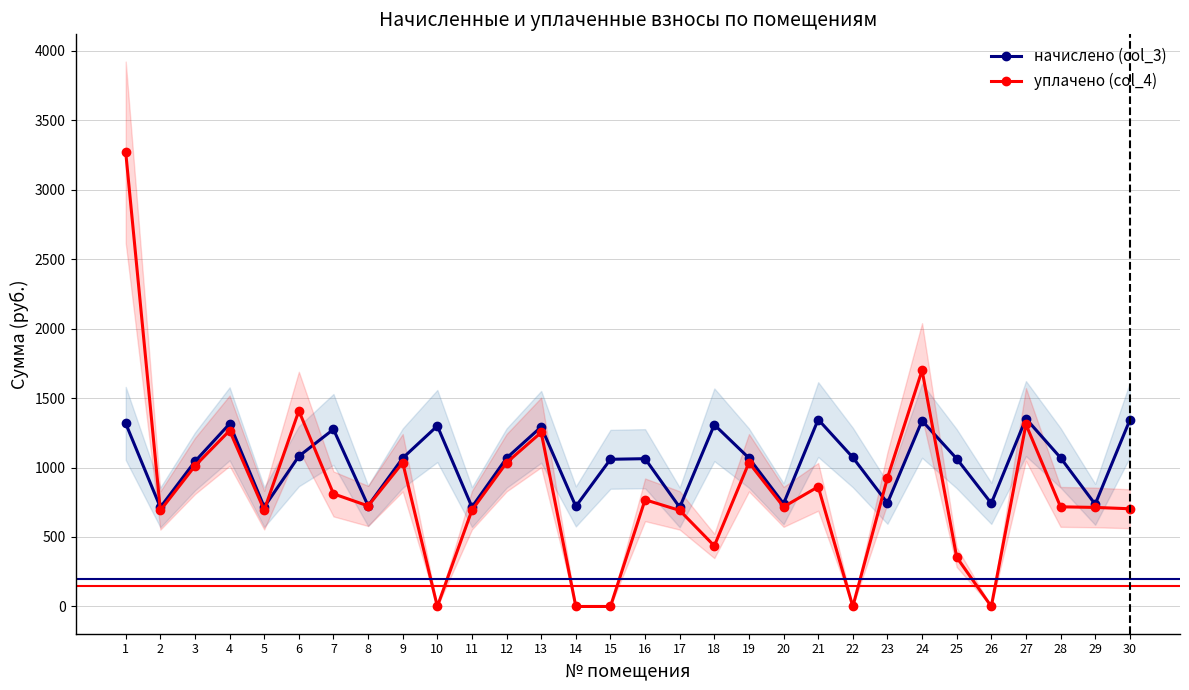

What is the sum of all начислено (col_3) values?

31103.3